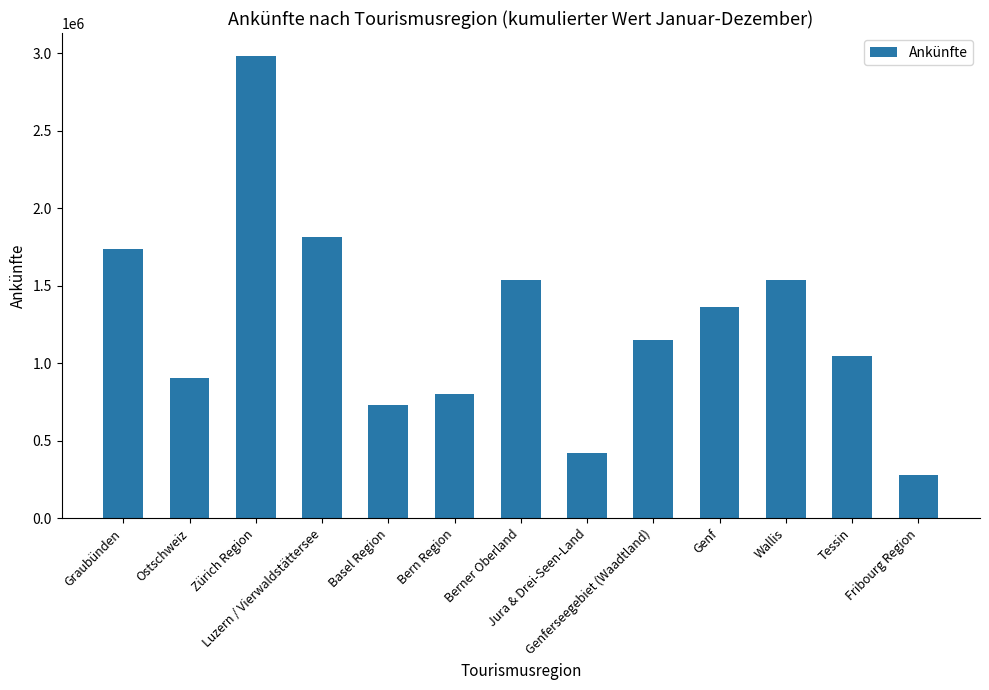

Between Zürich Region and Basel Region, which is larger?

Zürich Region